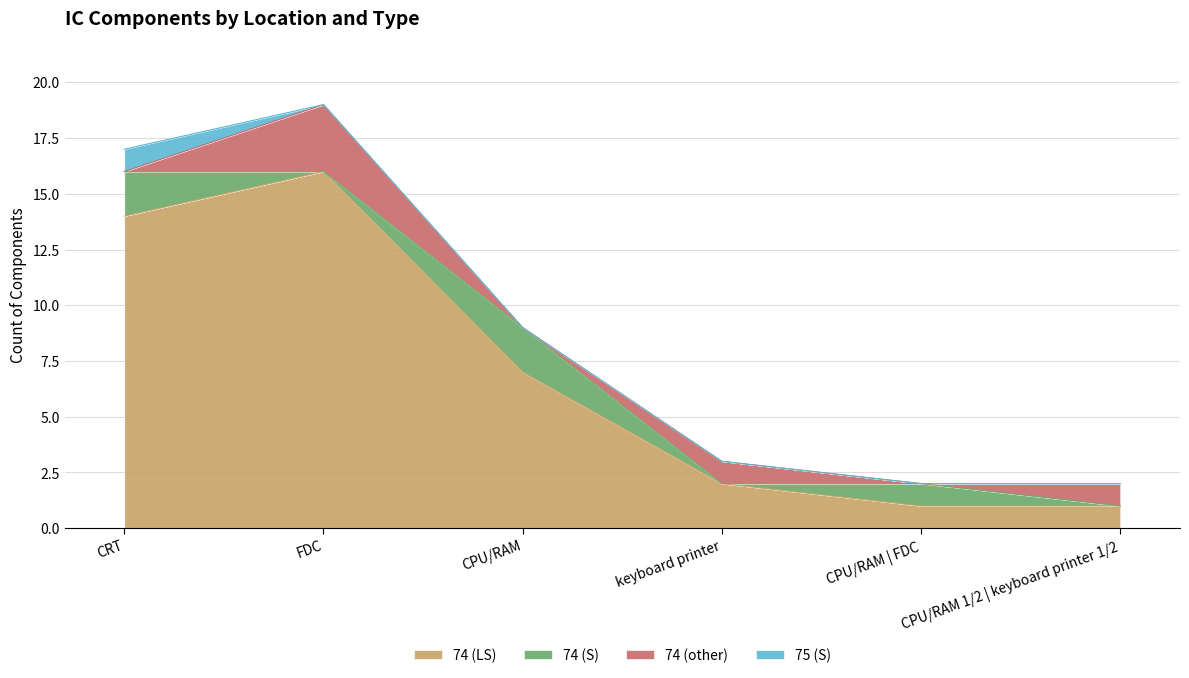

How many data points in 74 (other) are above 1?

1